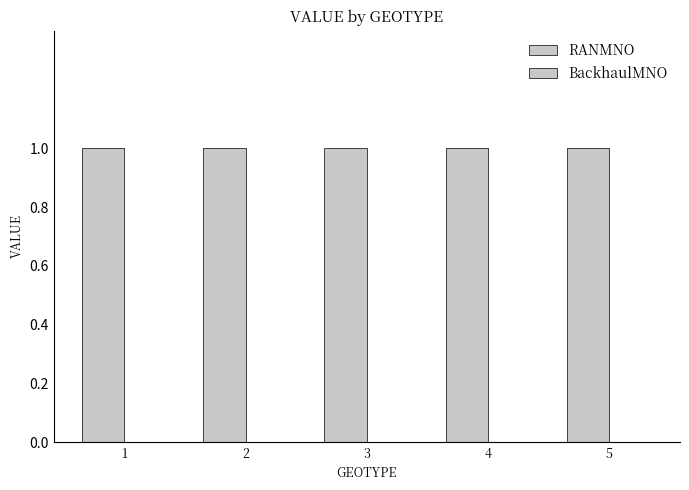

Is the value of RANMNO at 3 greater than the value of BackhaulMNO at 5?

Yes